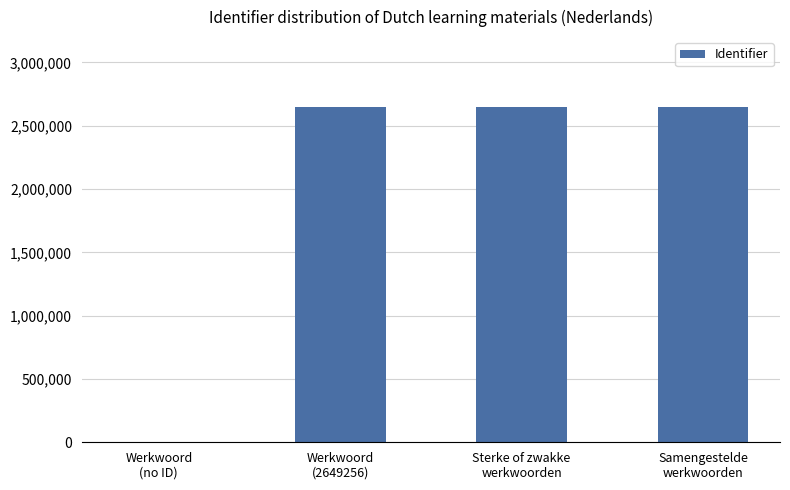

The chart shows a value of 3934289 at Sterke of zwakke
werkwoorden. True or false?

False